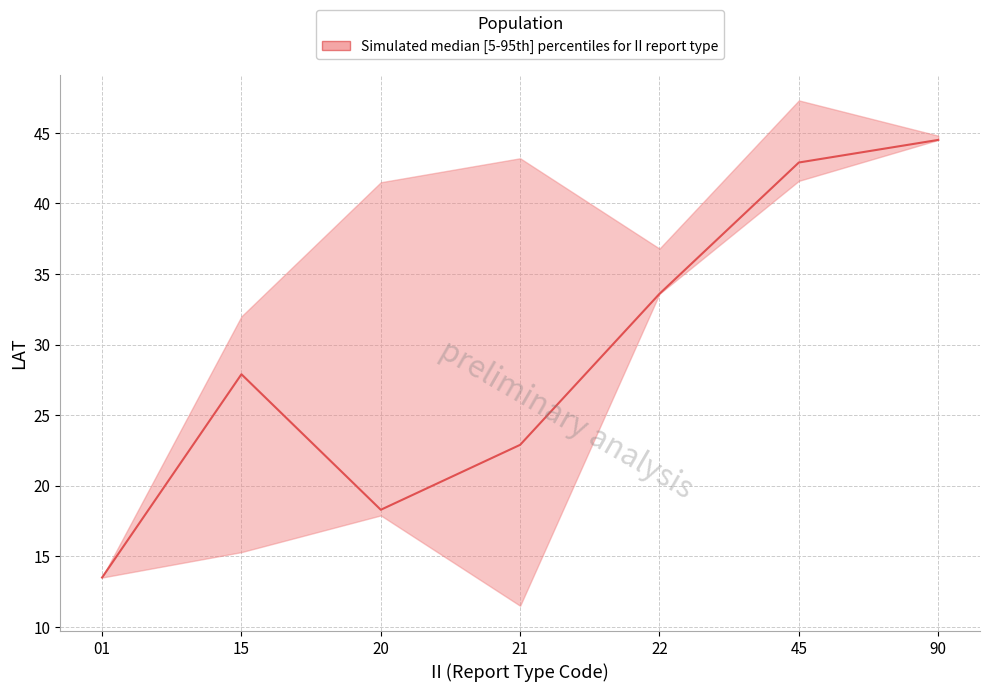

Reading left to right, what are all the values shown in this chart?

01=13.5	15=27.9	20=18.3	21=22.9	22=33.6	45=42.9	90=44.5